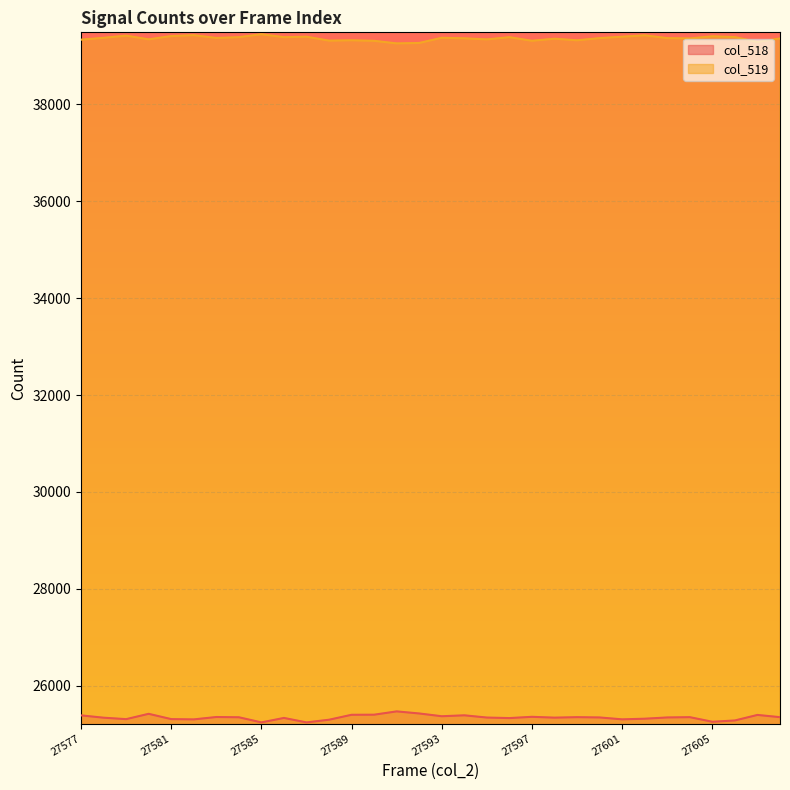

Reading left to right, what are all the values shown in this chart?

col_518: 25391	25343	25313	25423	25314	25308	25357	25352	25246	25338	25246	25301	25403	25405	25473	25430	25373	25392	25346	25335	25361	25344	25354	25348	25309	25322	25348	25354	25259	25286	25400	25354
col_519: 39332	39370	39415	39339	39406	39425	39367	39383	39444	39383	39393	39312	39319	39308	39255	39264	39371	39360	39338	39383	39309	39352	39319	39364	39393	39422	39364	39357	39401	39385	39285	39357